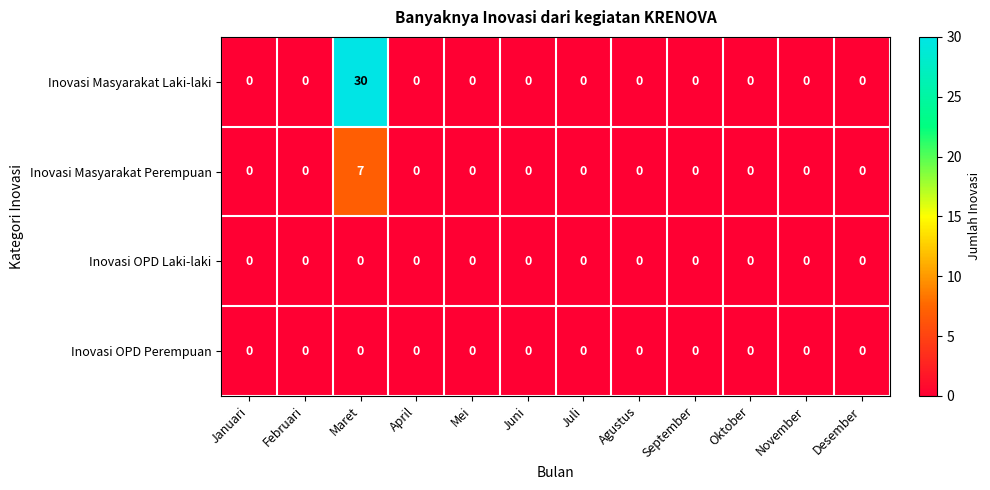

Is it true that Inovasi Masyarakat Perempuan equals 3 at Juni?

False